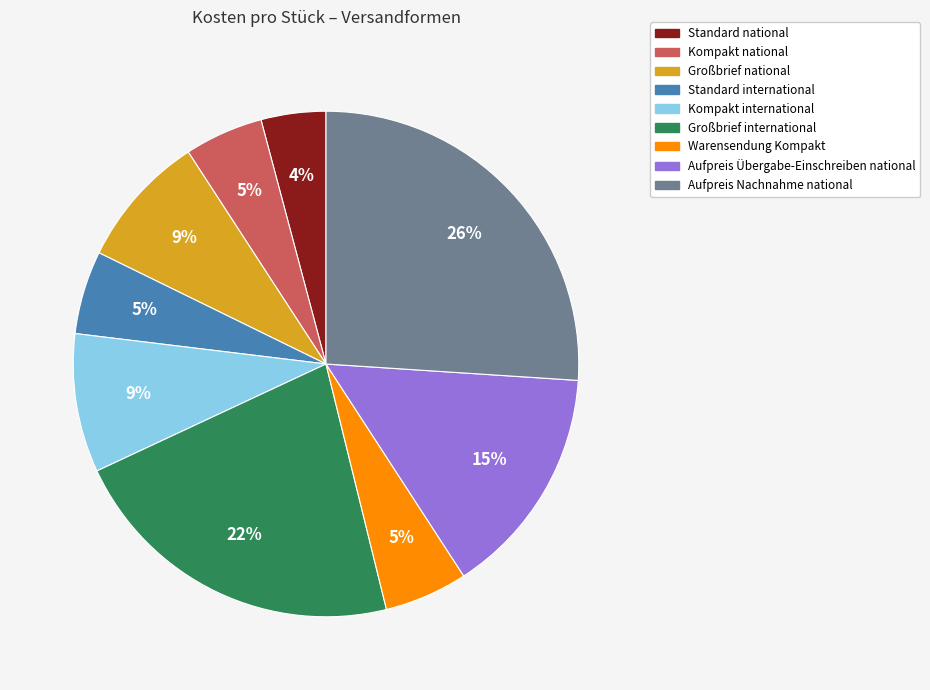

Which category has the biggest portion of the pie?

Aufpreis Nachnahme national